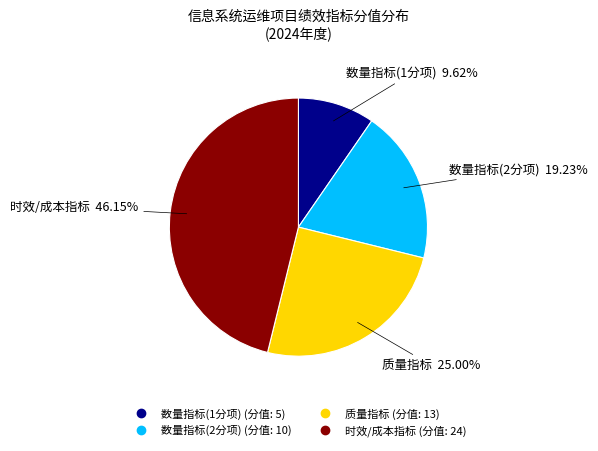

Does any single category account for the majority?

No